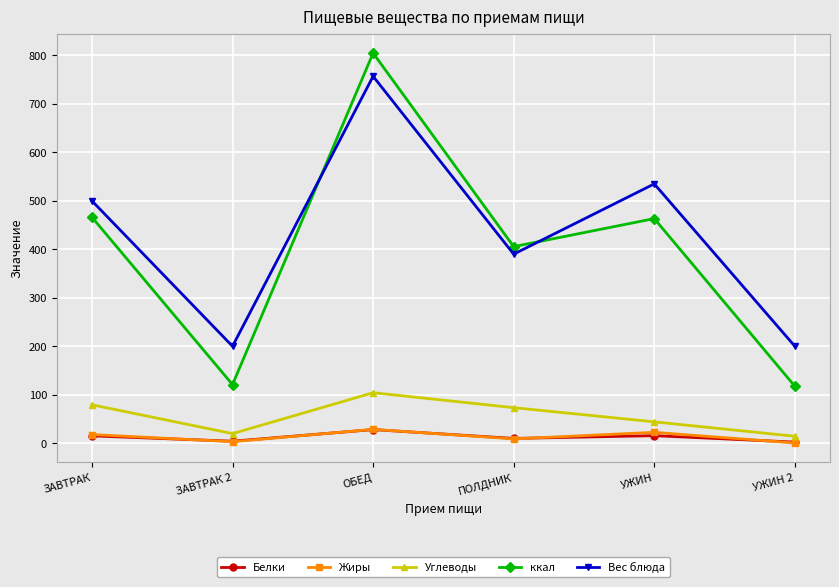

Where is the first local minimum for ккал?

ЗАВТРАК 2